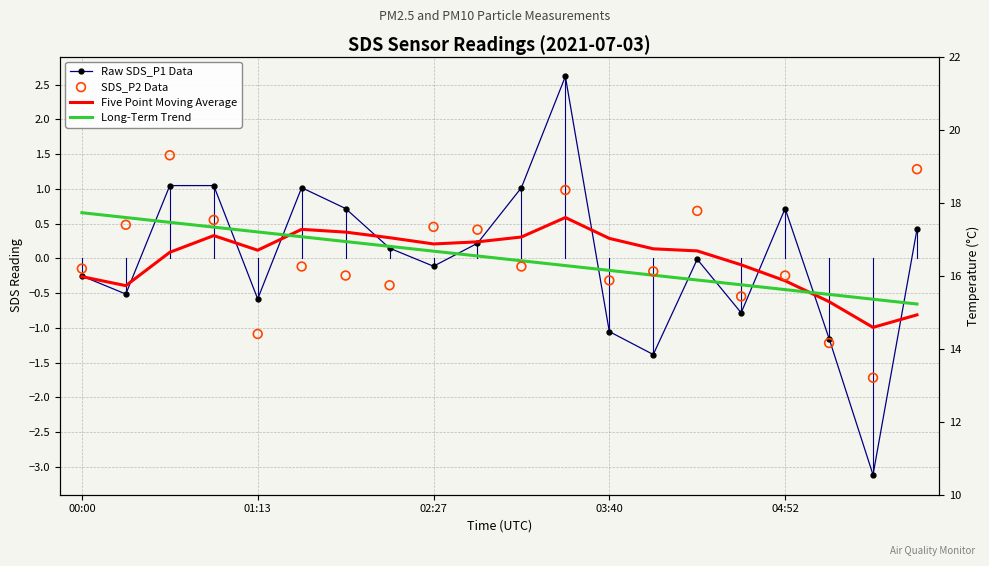

Is the value of SDS_P2 Data at 9 greater than the value of Raw SDS_P1 Data at 6?

No